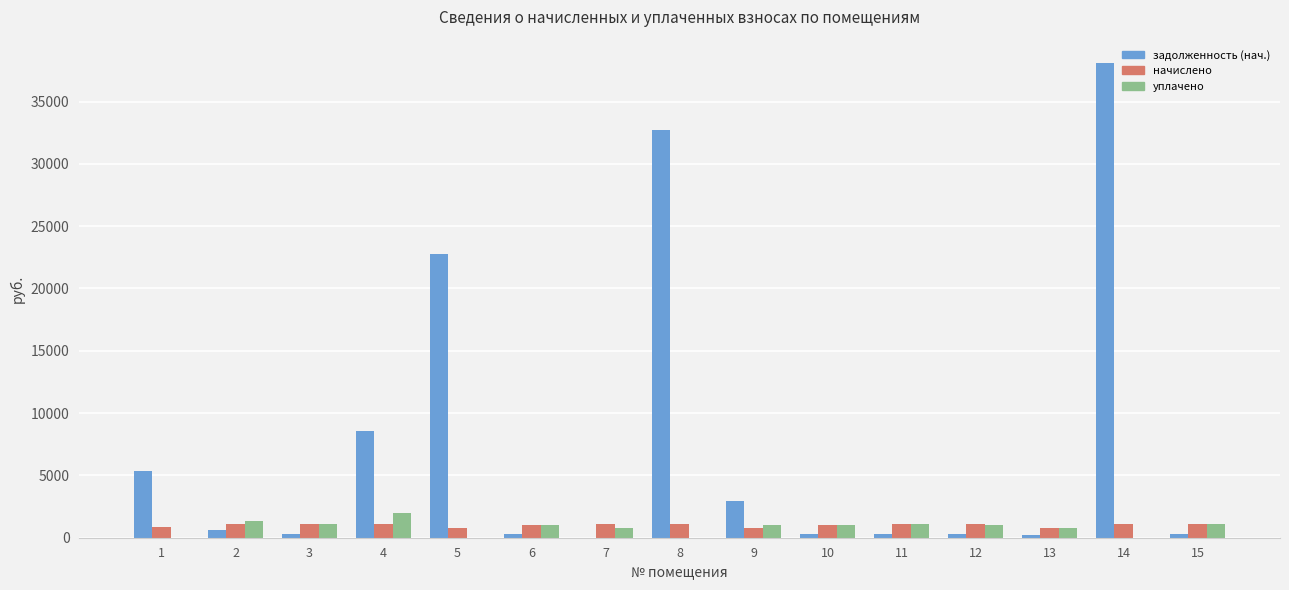

Is the value of уплачено at 8 greater than the value of задолженность (нач.) at 11?

No